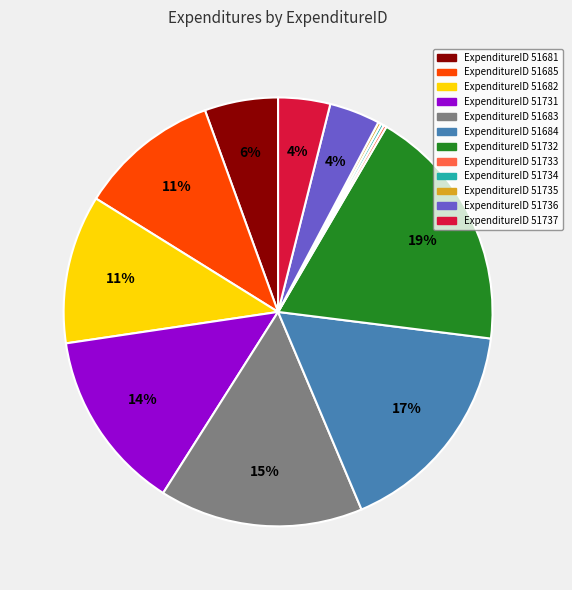

Is there any slice that represents more than half of the pie?

No